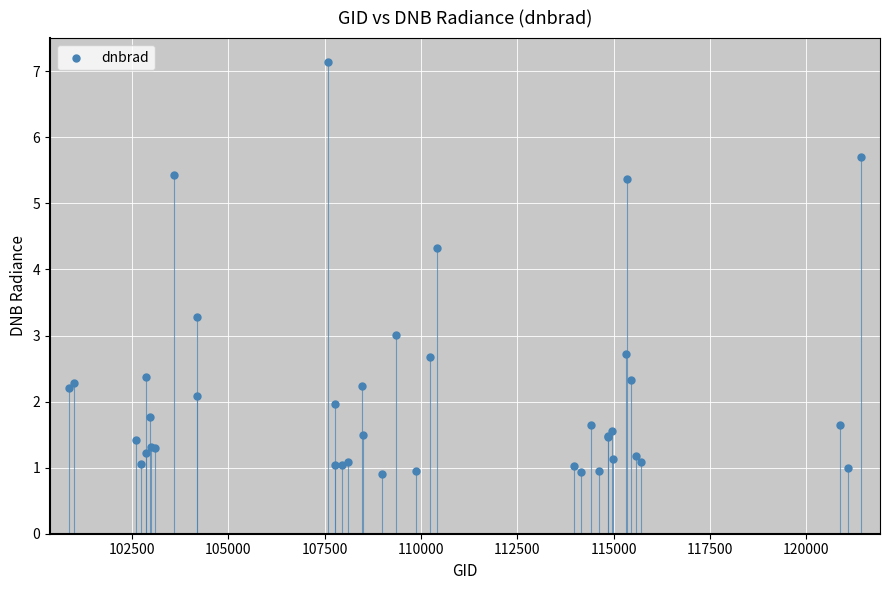

What Y value in the scatter plot is closest to 4?

4.3